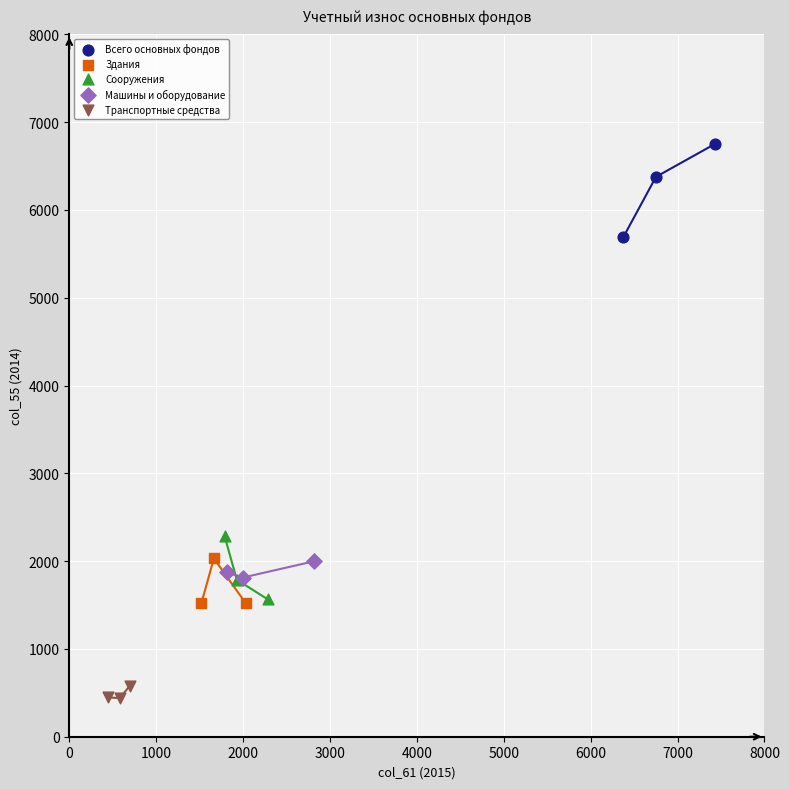

Which series reaches the maximum Y coordinate?

Всего основных фондов